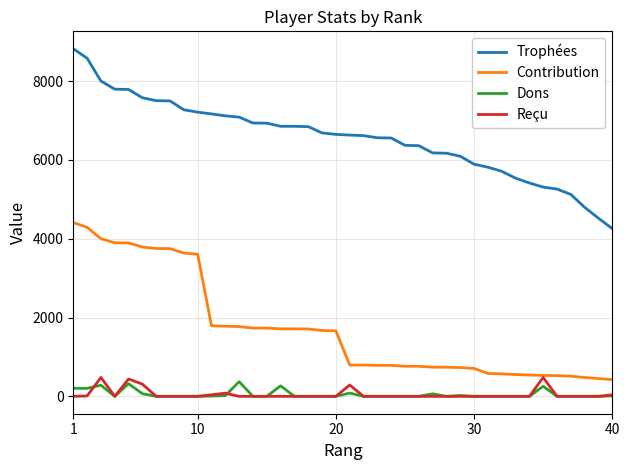

Which series has the largest range (max minus min)?

Trophées